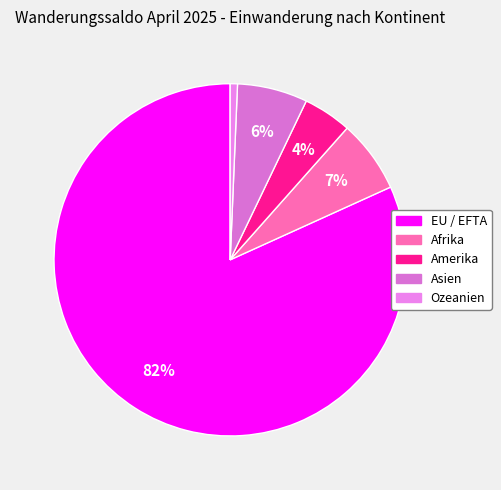

To the nearest percent, what is the average slice percentage?

20%